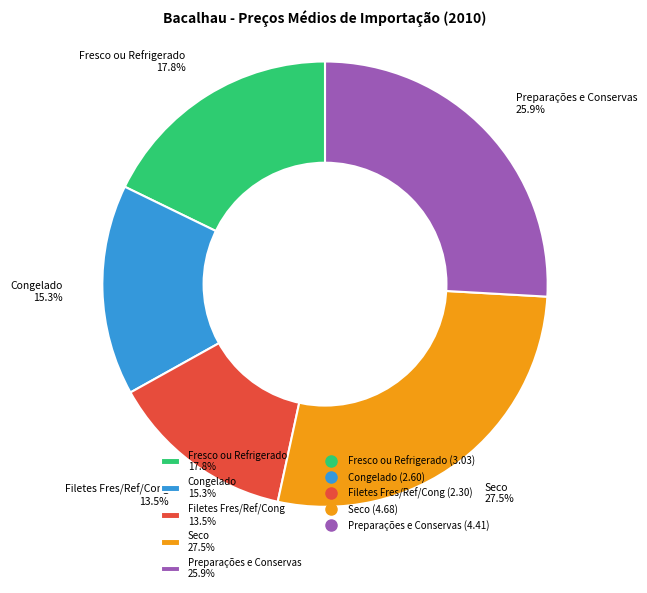

What is the ratio of the value at Congelado 15.3% to the value at Seco 27.5%?

0.6